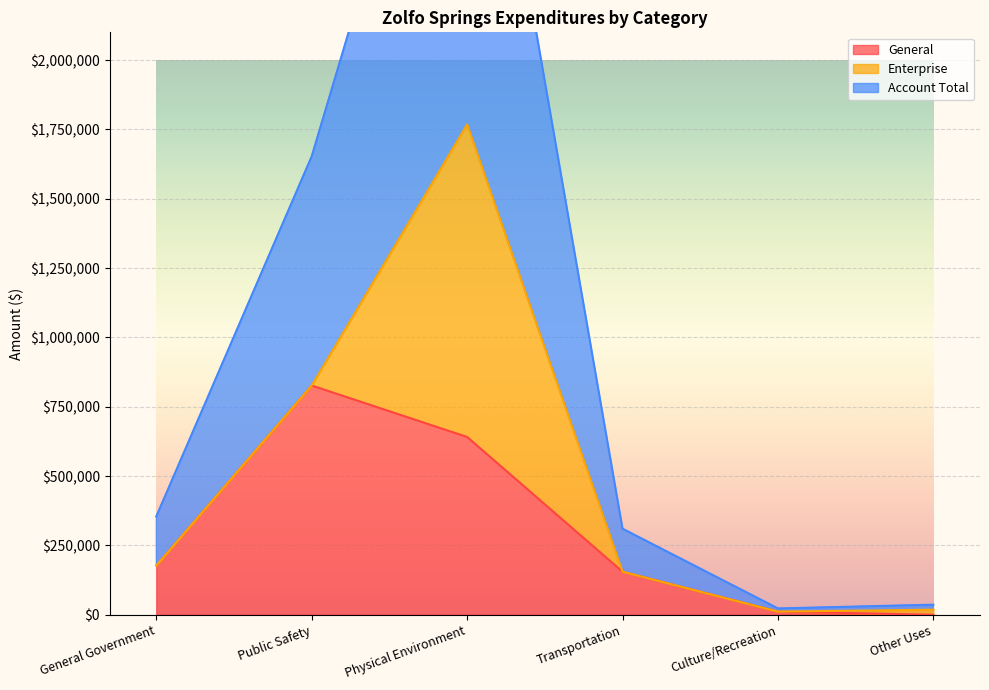

What is the maximum value for General?

826559